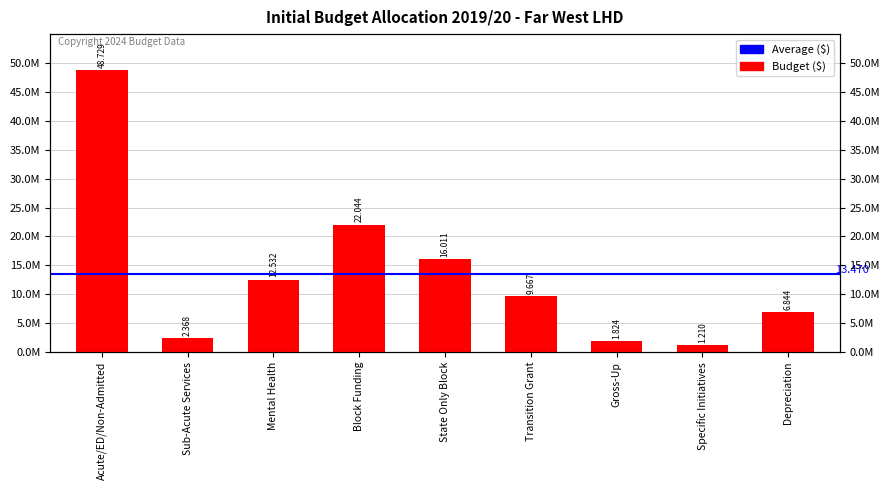

What is the difference between the maximum and minimum values?

47519672.4